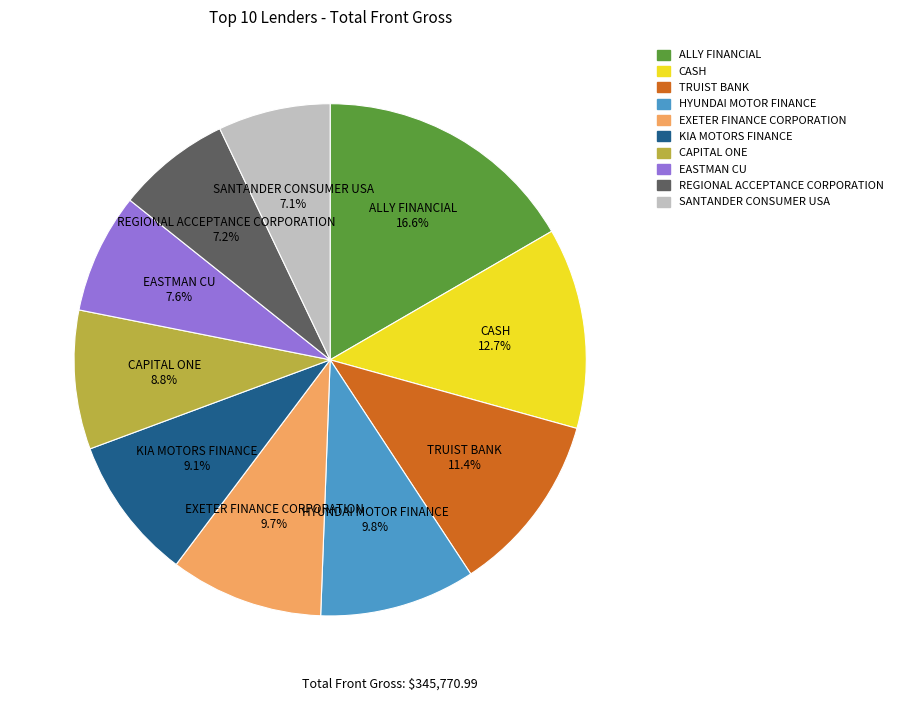

Is CAPITAL ONE the majority of the pie?

No